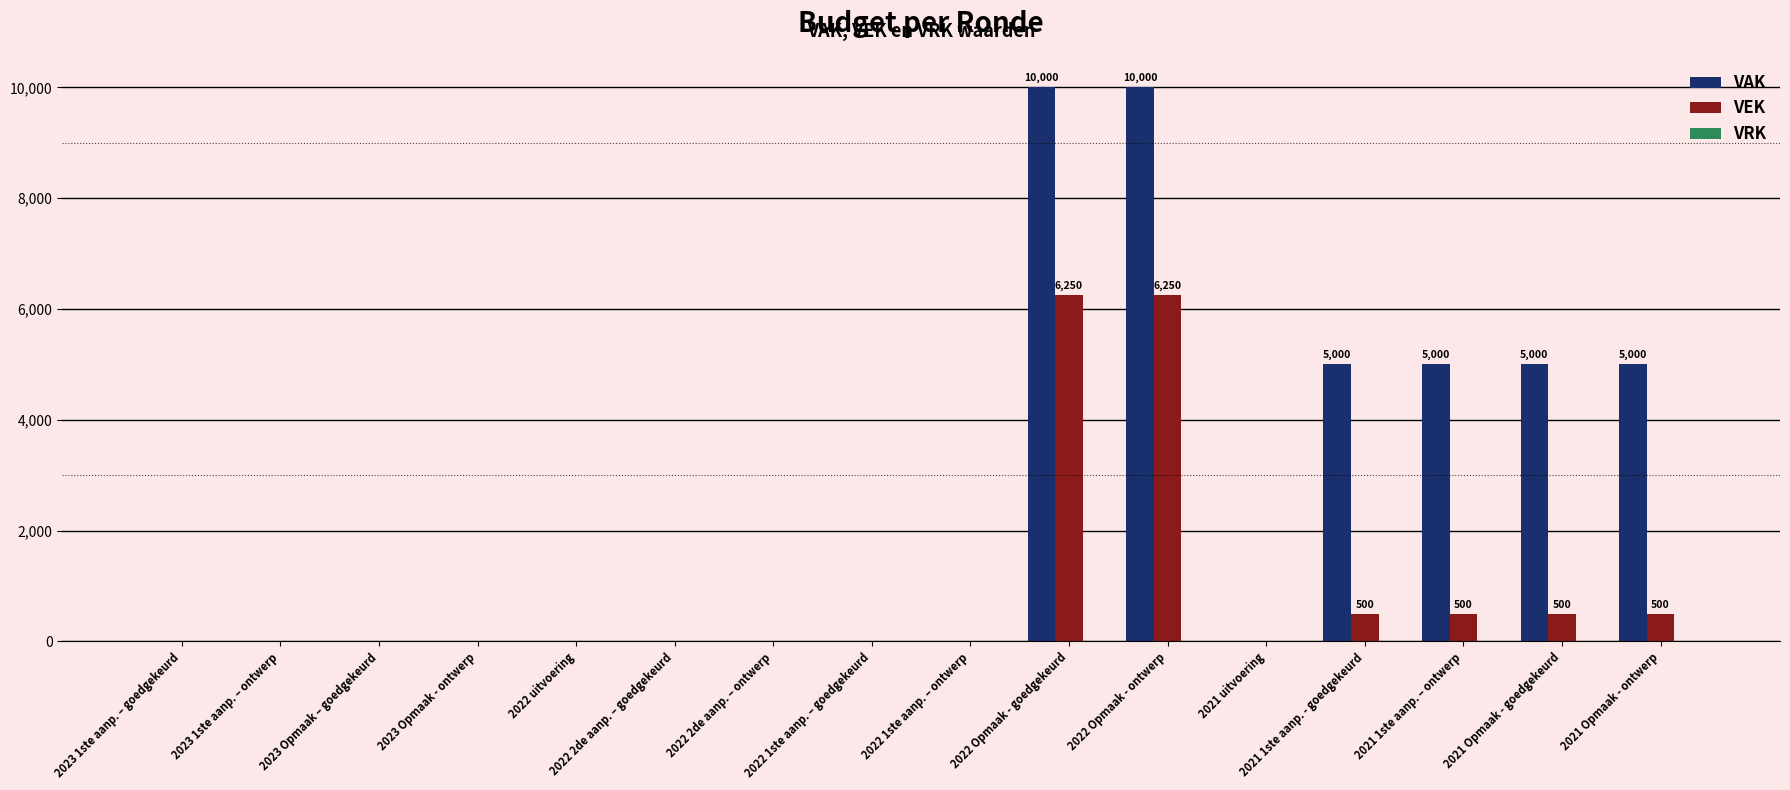

What is the greatest value displayed?

10000